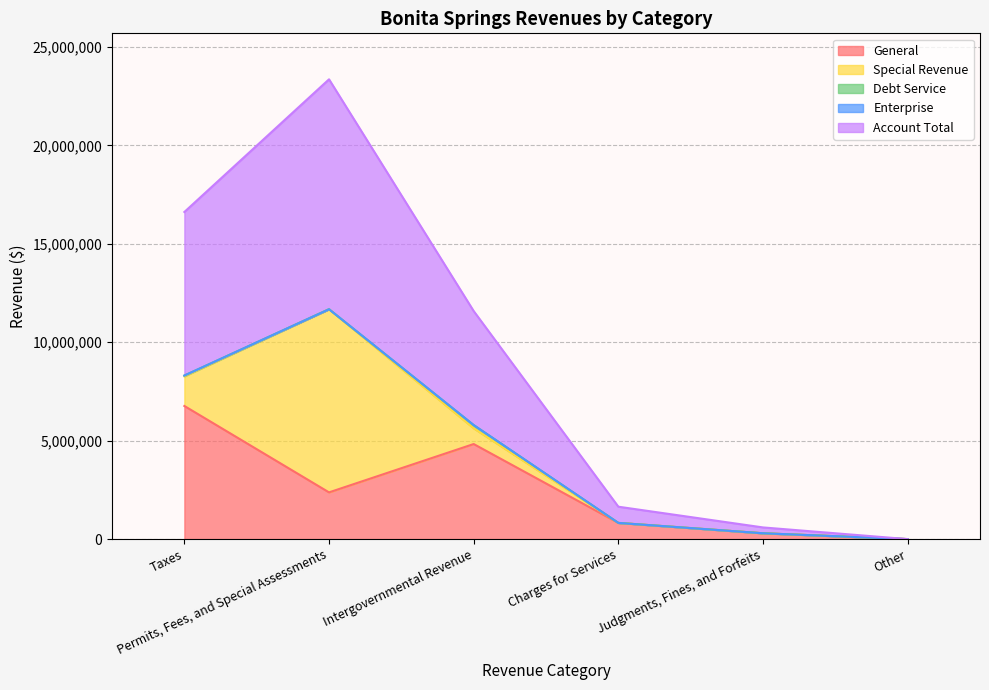

What is the value of the General point at the 1st from the left?

6763650